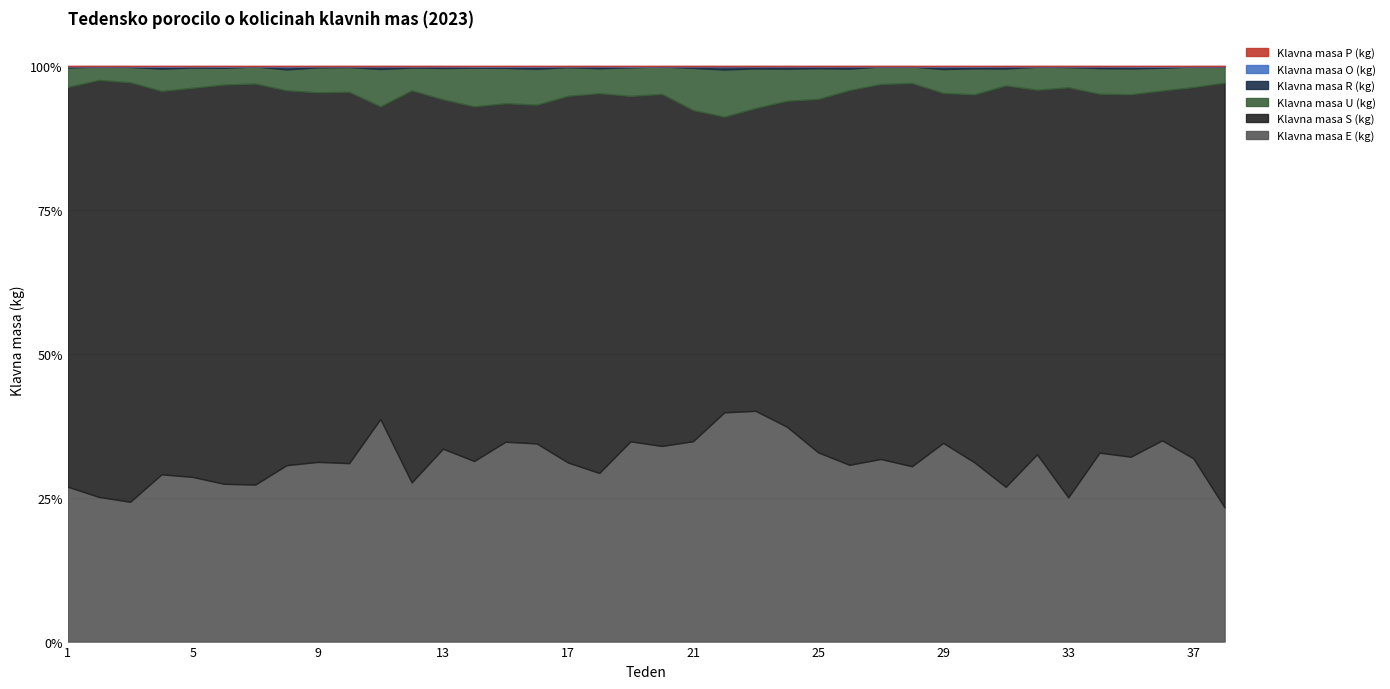

What is the highest value of the Klavna masa R (kg) series?

1423